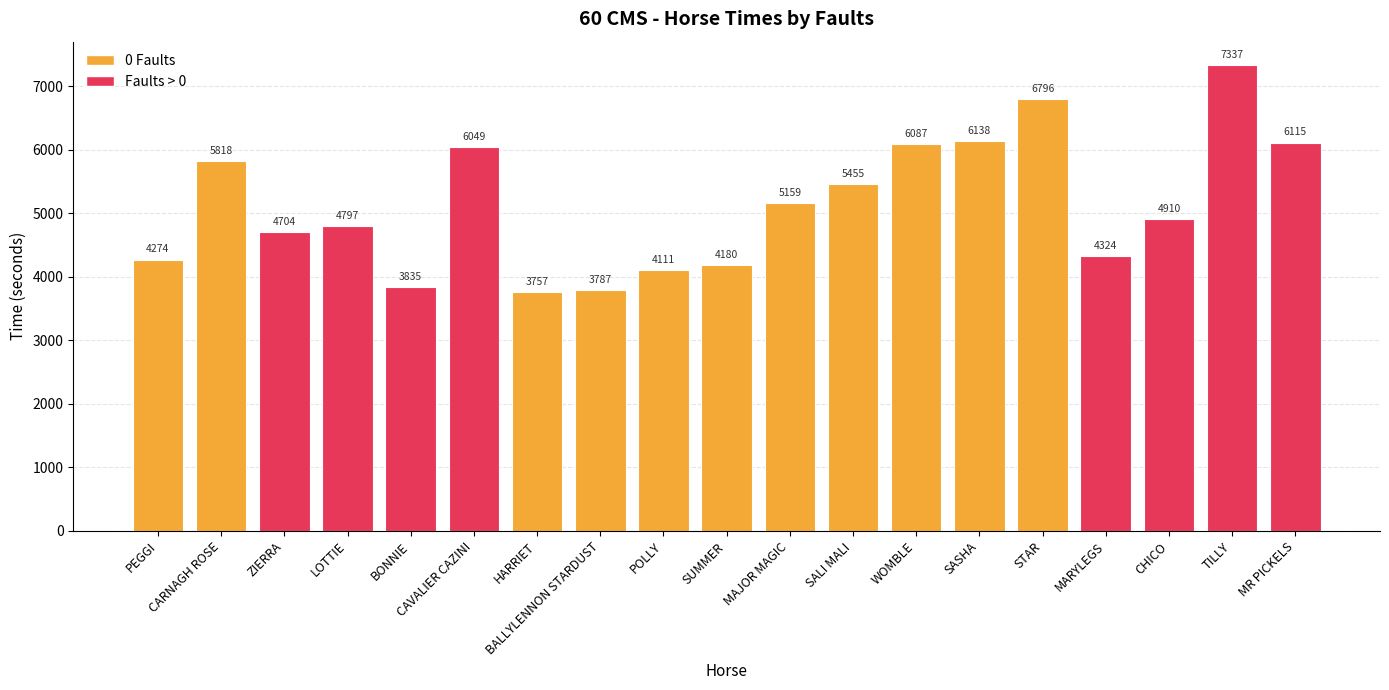

What is the minimum value shown in the chart?

3757